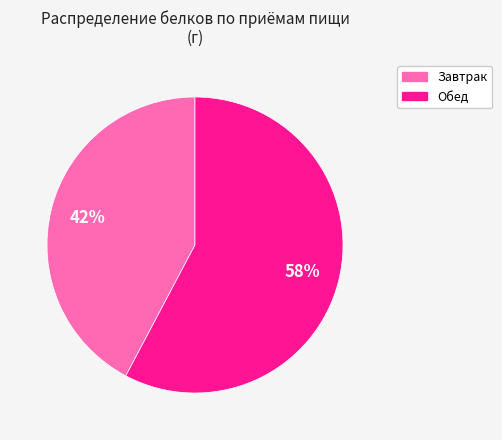

Rank the categories by value from lowest to highest.

Завтрак, Обед